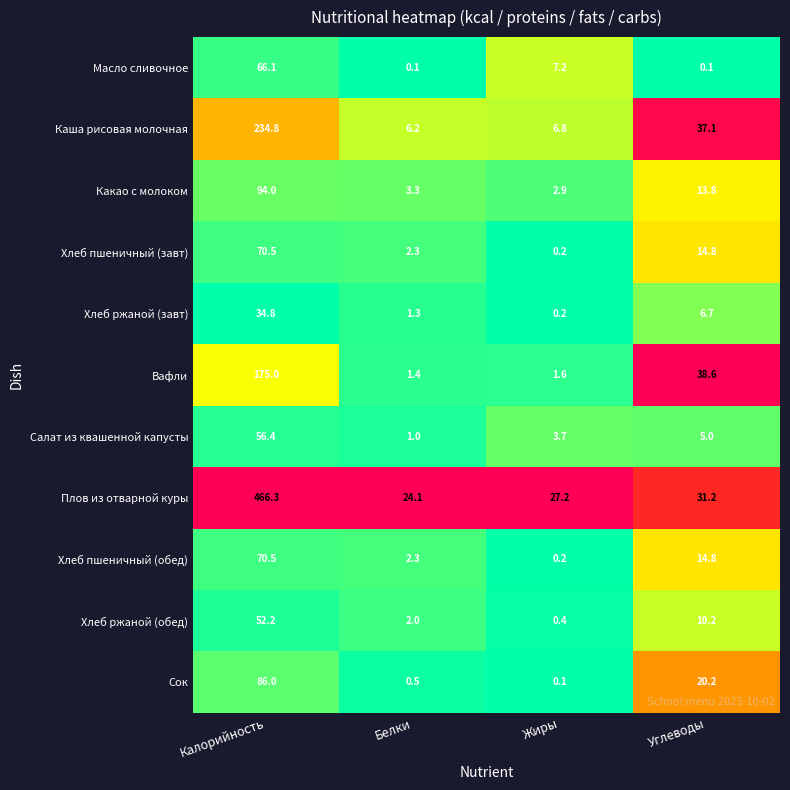

Which category has the highest value across all series?

Калорийность